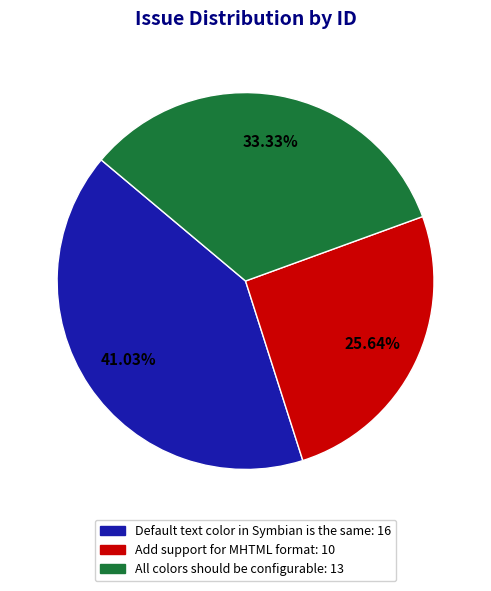

Which has a higher value, All colors should be configurable or Add support for MHTML format?

All colors should be configurable